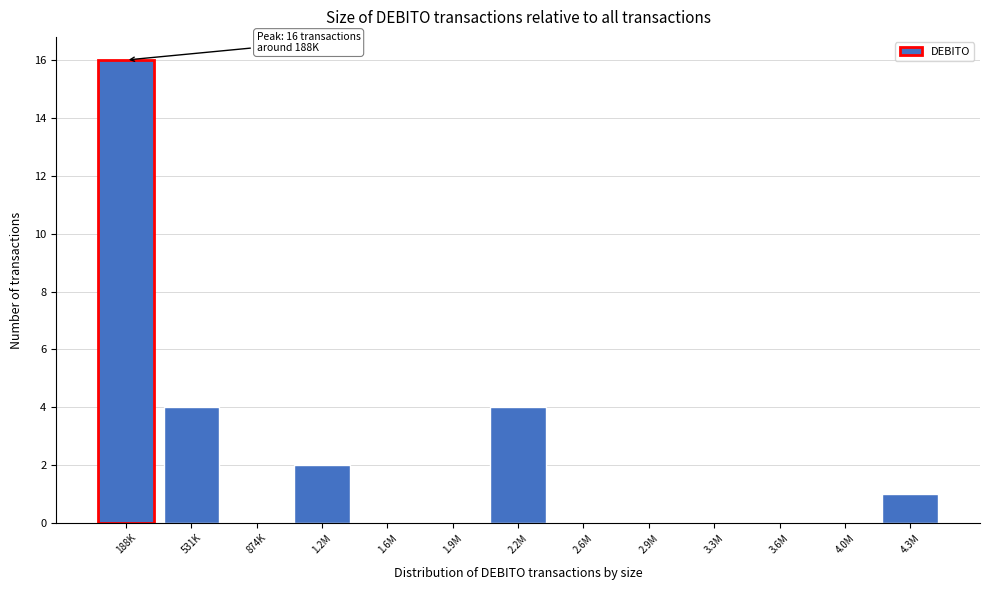

Reading right to left, what are all the values shown in this chart?

4.3M=1	4.0M=0	3.6M=0	3.3M=0	2.9M=0	2.6M=0	2.2M=4	1.9M=0	1.6M=0	1.2M=2	874K=0	531K=4	188K=16